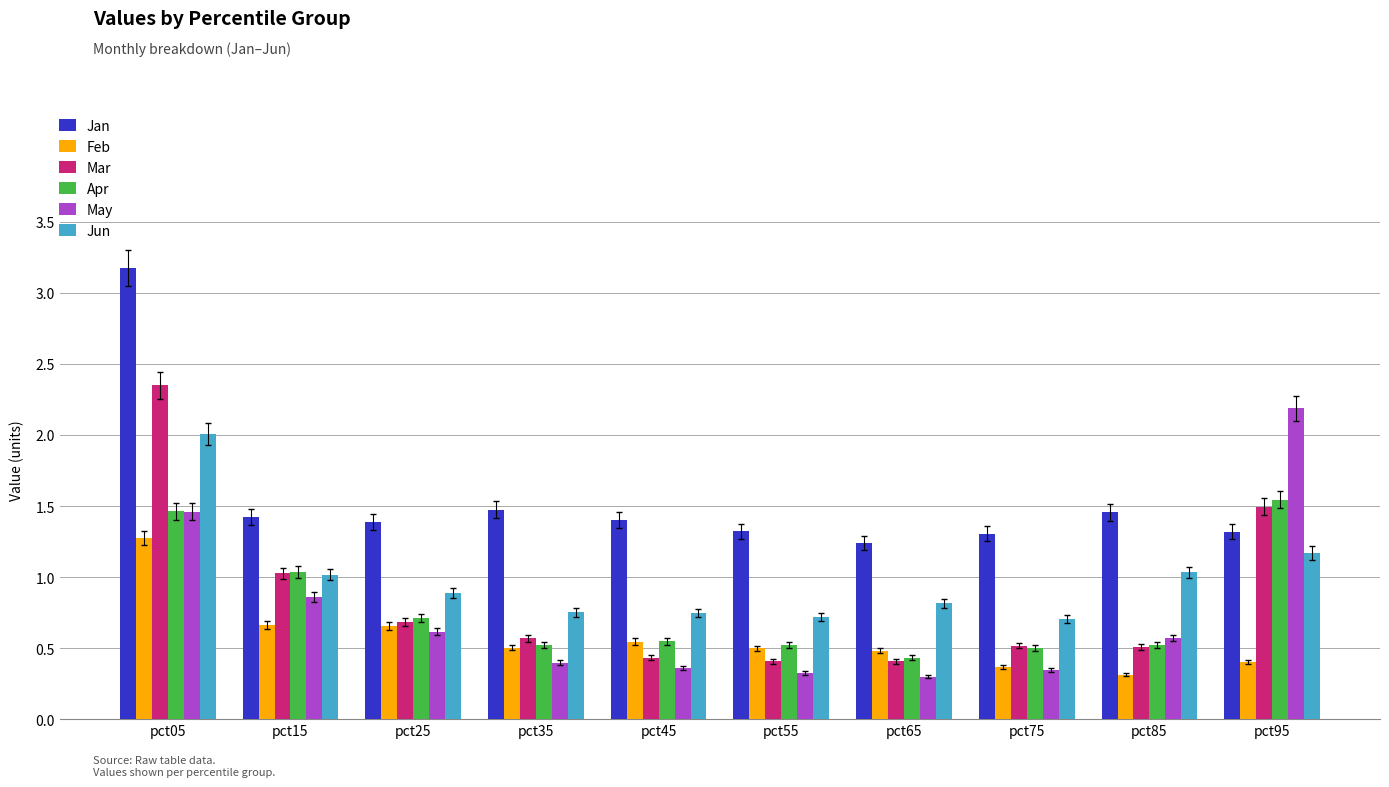

Rank the series by their maximum value, from highest to lowest.

Jan, Mar, May, Jun, Apr, Feb